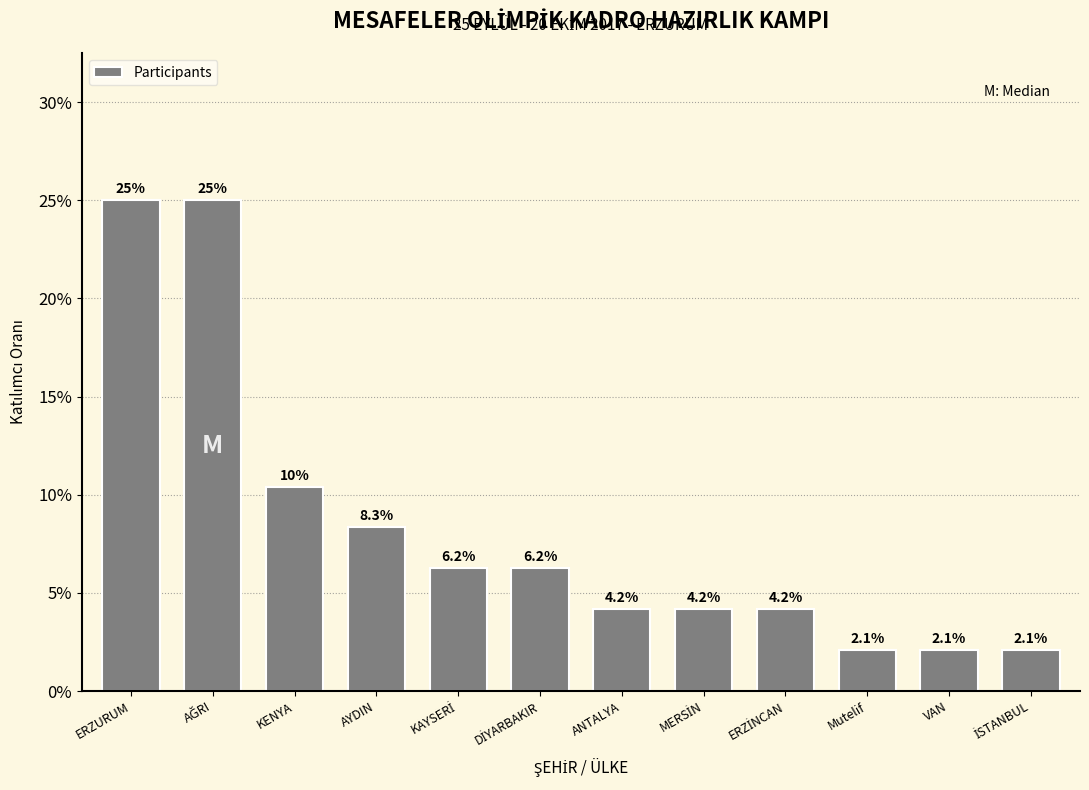

Are the bars horizontal?

No